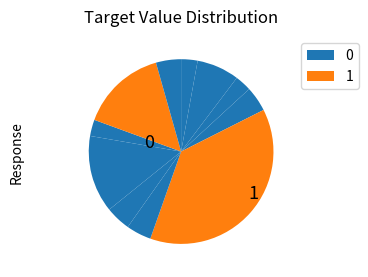

How many slices are in this pie chart?

11